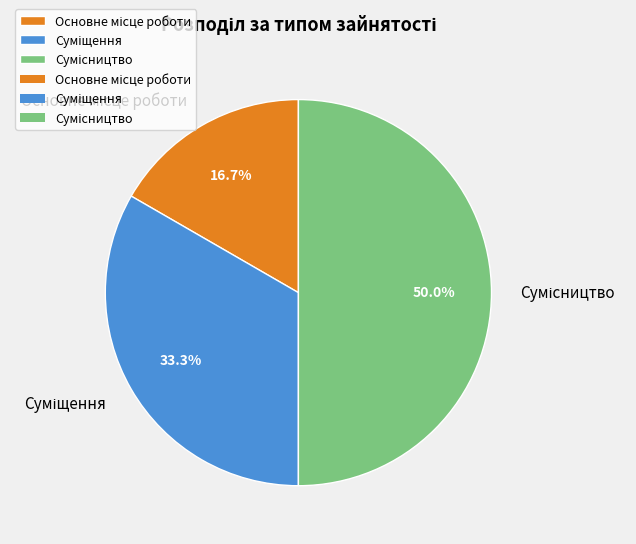

How many segments does this pie chart have?

3